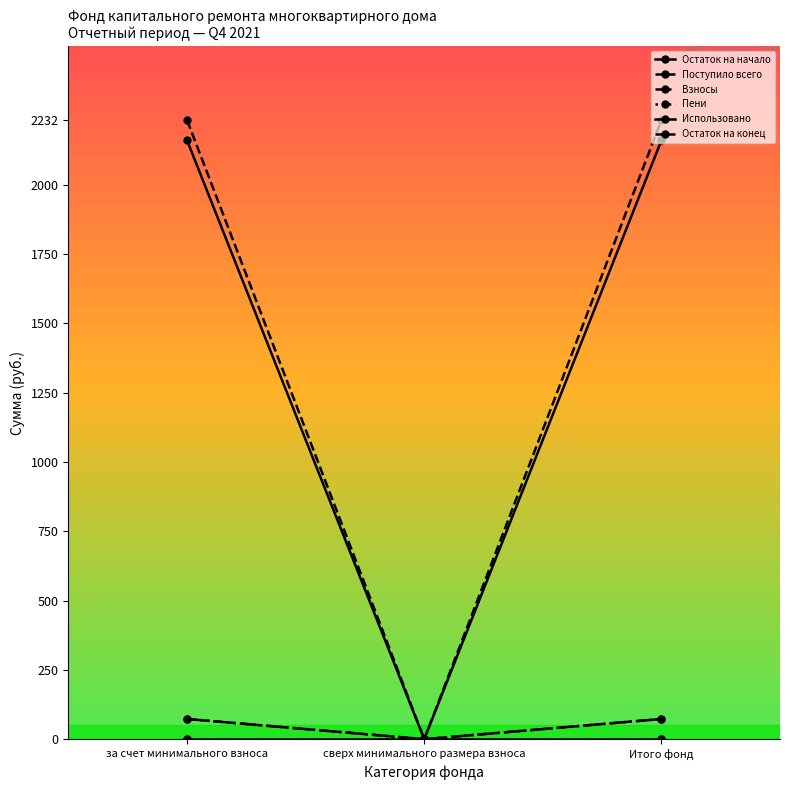

Is it true that Взносы equals 72.8 at Итого фонд?

True